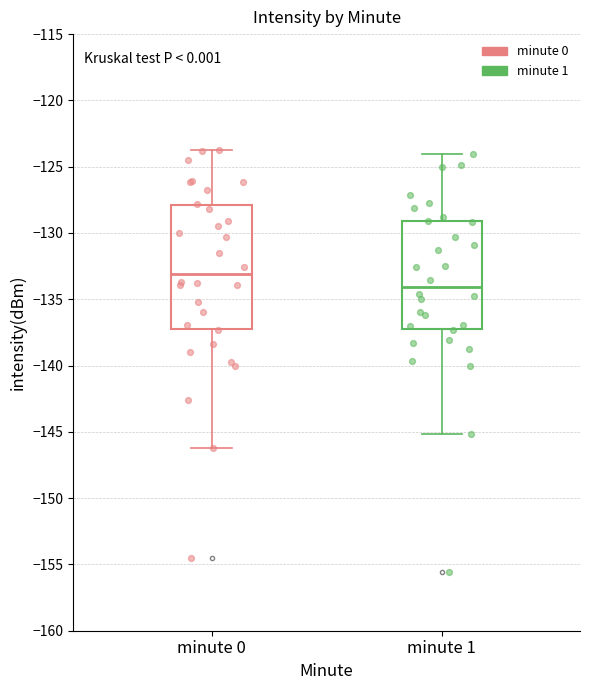

Reading left to right, read every box against the y-axis: the position of its median line, the range the box covers, and the ends of its whiskers. The values are not printed on the chart, so give them approximately, as read against the axis.

minute 0: median -133.0, box -137.0 to -128.0, whiskers -146.0 to -123.5
minute 1: median -134.0, box -137.5 to -129.0, whiskers -145.0 to -124.0